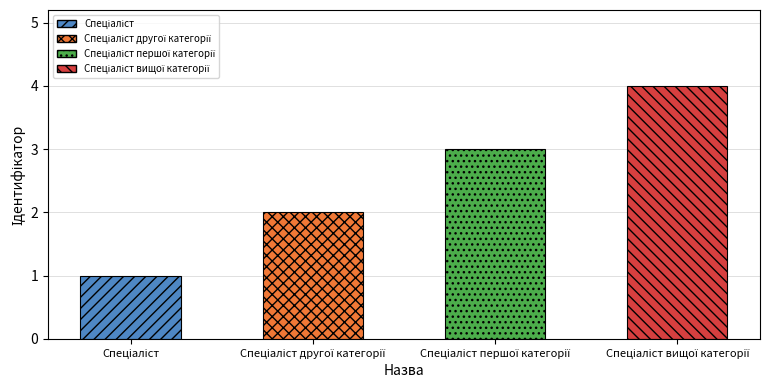

What is the value of the 3rd bar from the left?

3